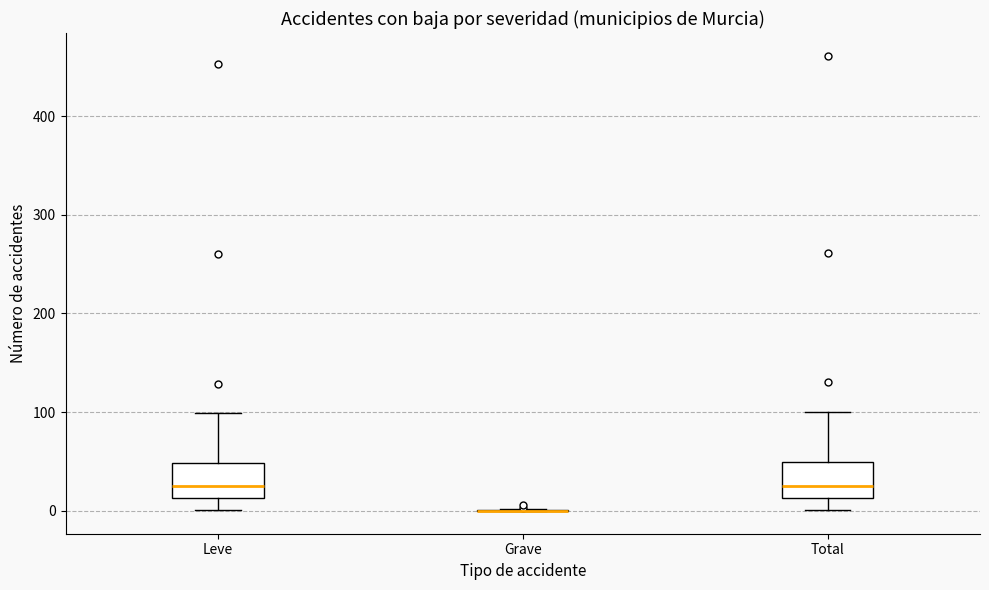

Reading left to right, read every box against the y-axis: the position of its median line, the range the box covers, and the ends of its whiskers. The values are not printed on the chart, so give them approximately, as read against the axis.

Leve: median 30, box 10 to 50, whiskers 0 to 100
Grave: box collapsed to a line at 0, whiskers 0 to 0
Total: median 30, box 10 to 50, whiskers 0 to 100